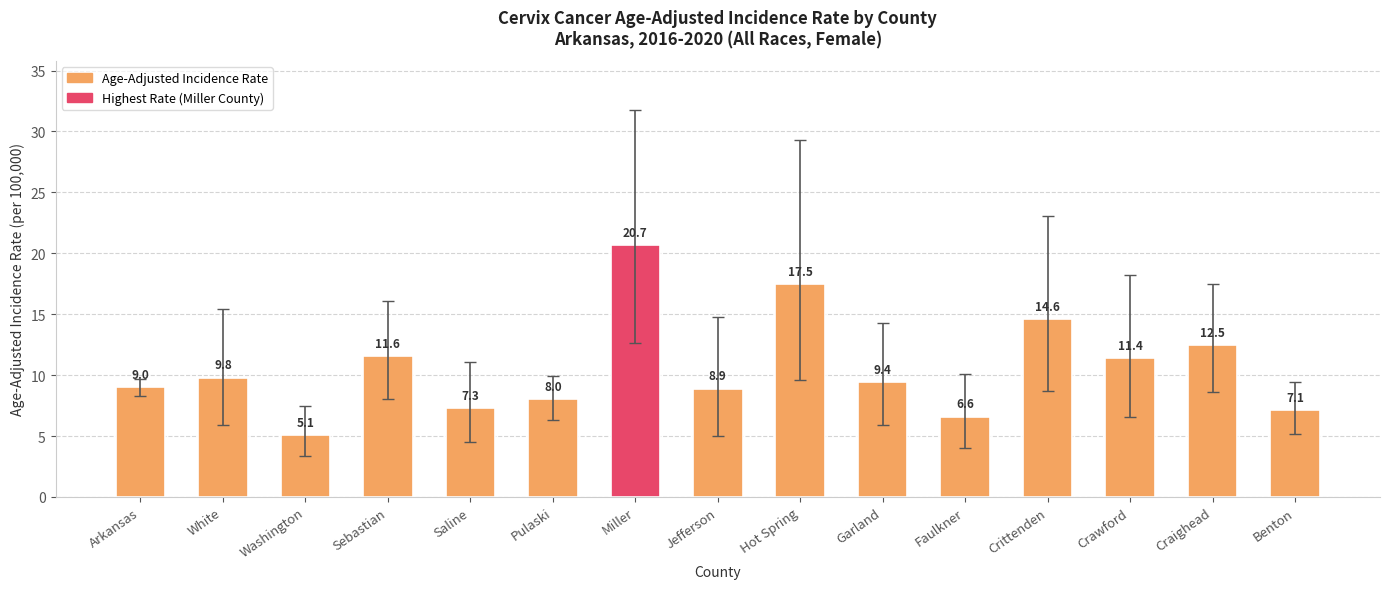

Reading left to right, extract all data points from this chart.

9.0	9.8	5.1	11.6	7.3	8.0	20.7	8.9	17.5	9.4	6.6	14.6	11.4	12.5	7.1